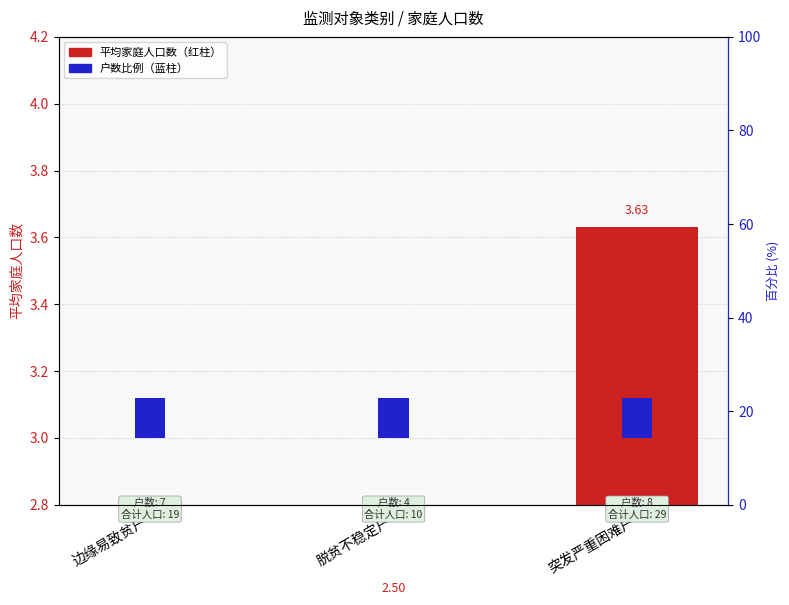

How many distinct data groups are displayed?

2